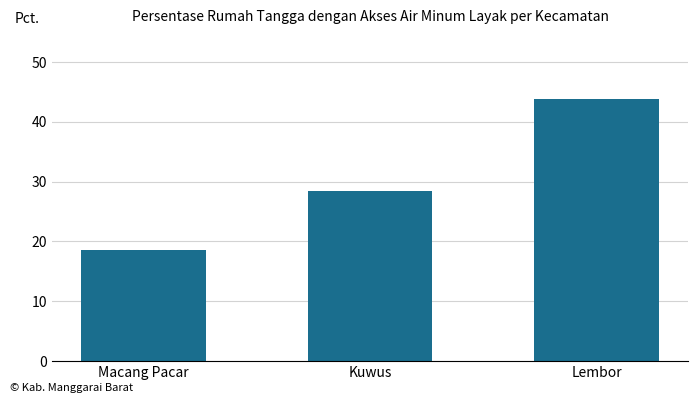

How many bars are there in total?

3